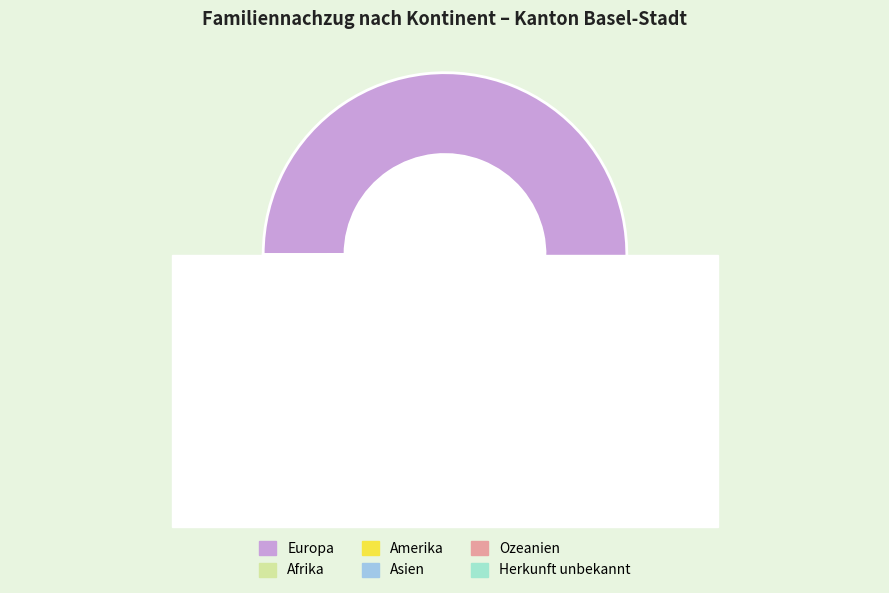

Which category has the biggest portion of the pie?

Europa